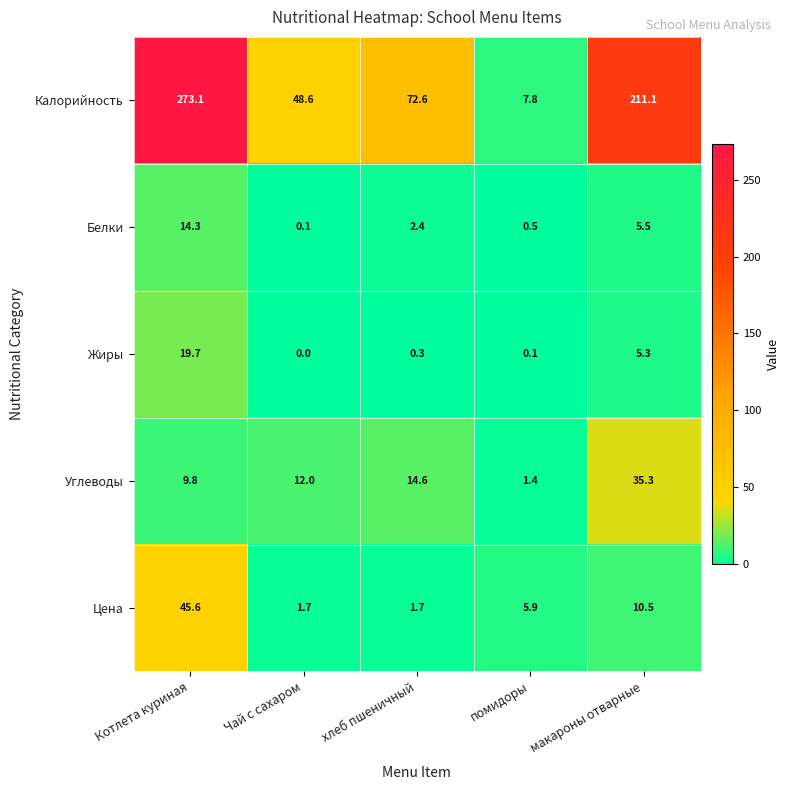

Which label corresponds to the smallest value in the chart?

Чай с сахаром